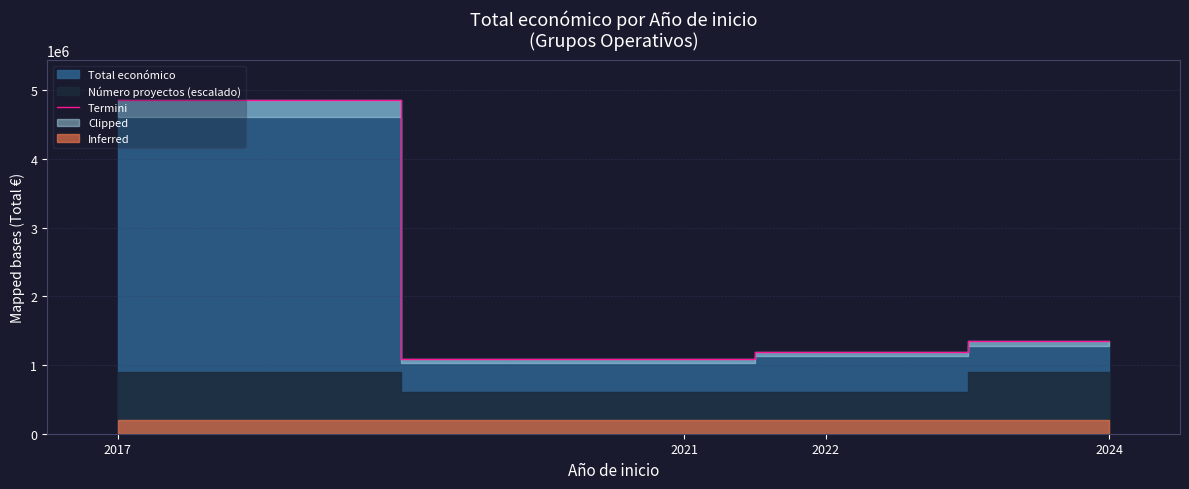

What is the smallest value displayed?

1085563